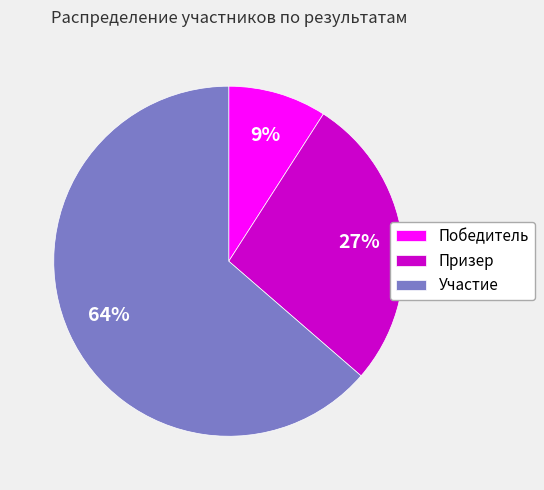

How many segments does this pie chart have?

3